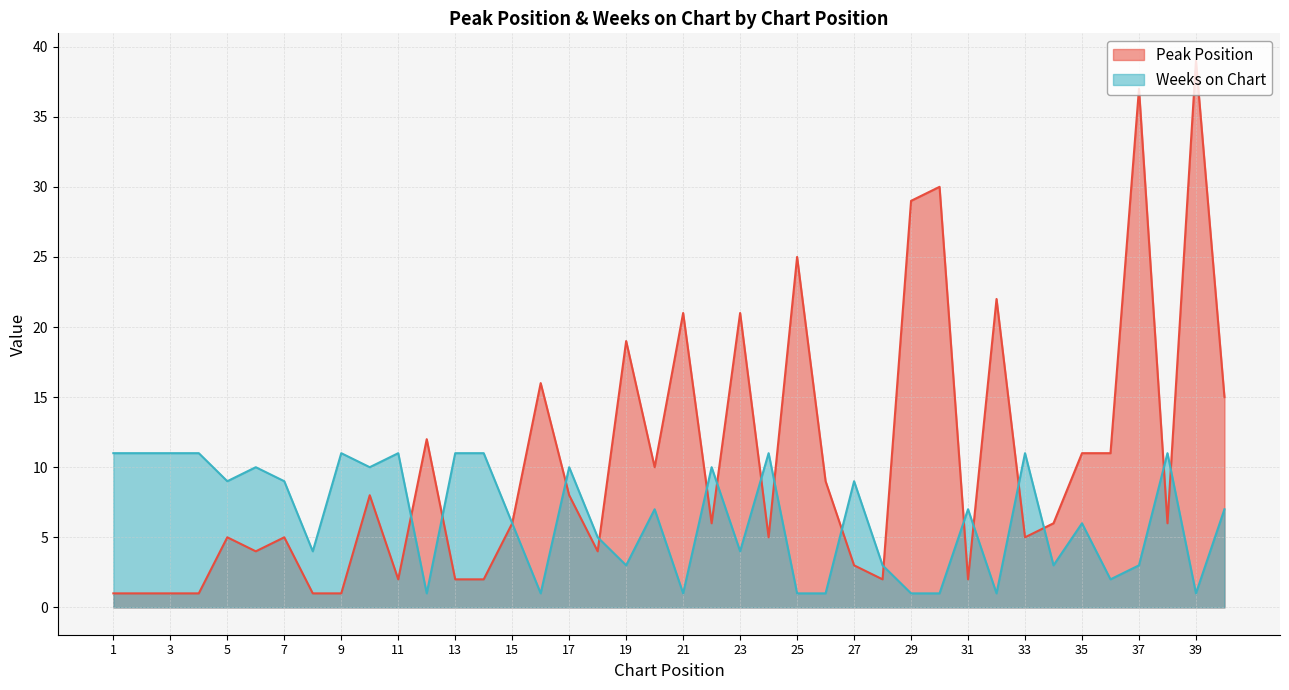

What is the value of the Peak Position point at the 29th from the left?

29